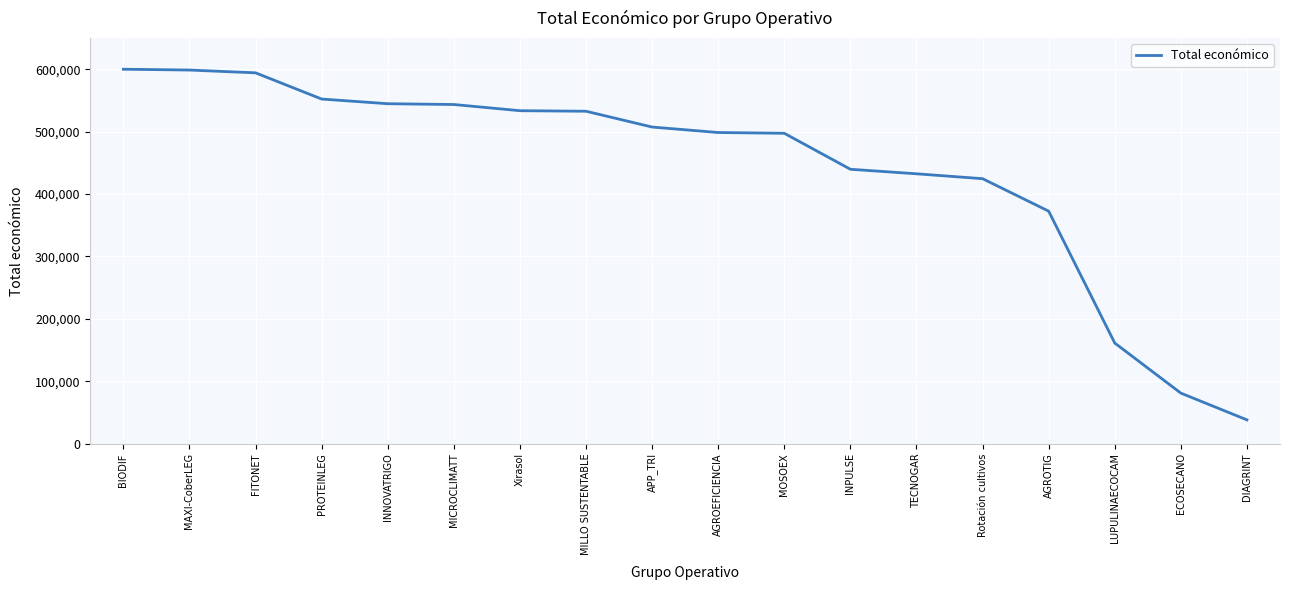

True or false: the data shows 21252 at ECOSECANO.

False